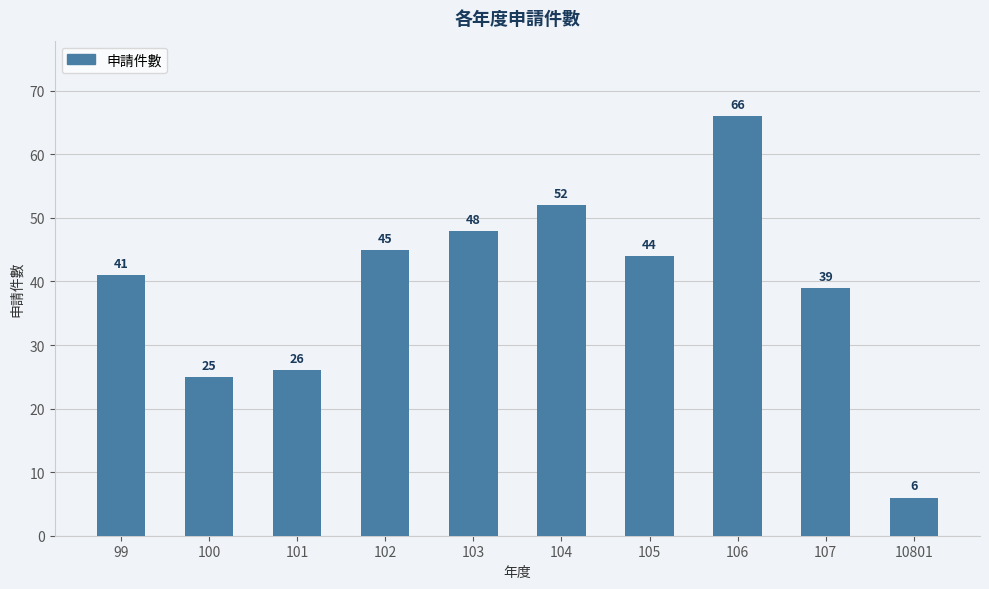

How many distinct data groups are displayed?

1